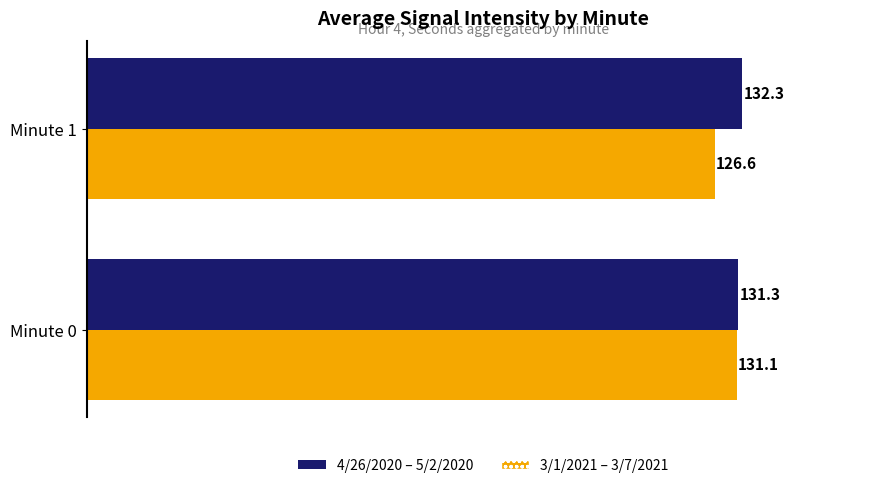

At which category does the chart reach its peak across all series?

Minute 1